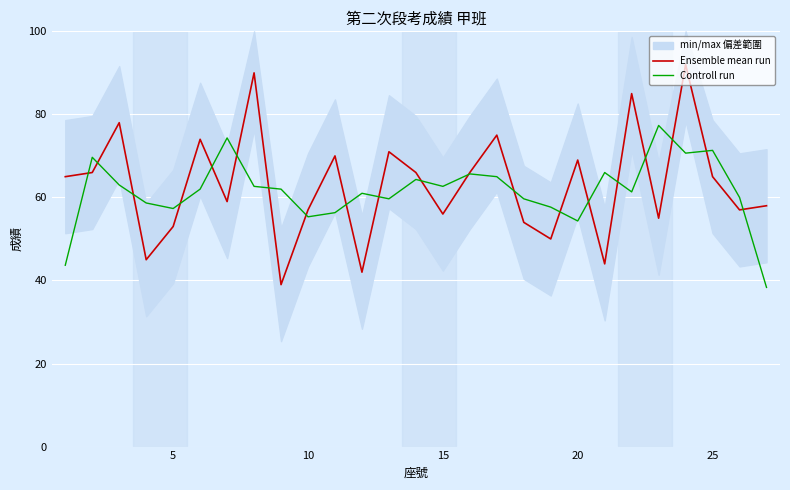

What is the maximum value for Controll run?

77.3